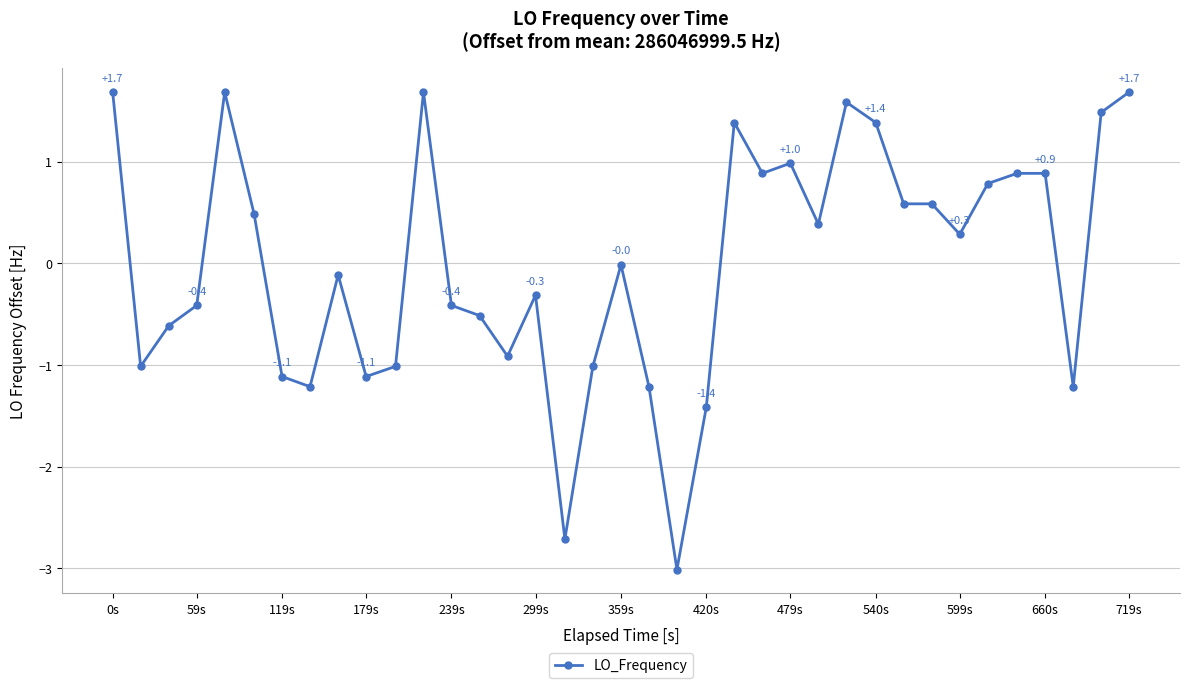

True or false: the data has more than 0 interior local peaks.

True